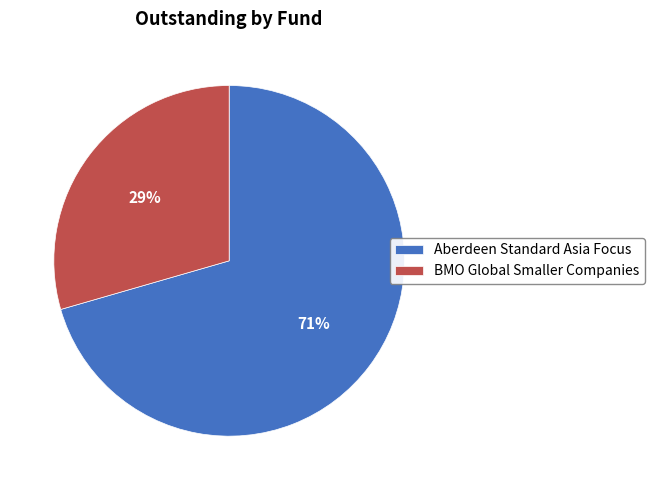

Rank the categories by value from highest to lowest.

Aberdeen Standard Asia Focus, BMO Global Smaller Companies